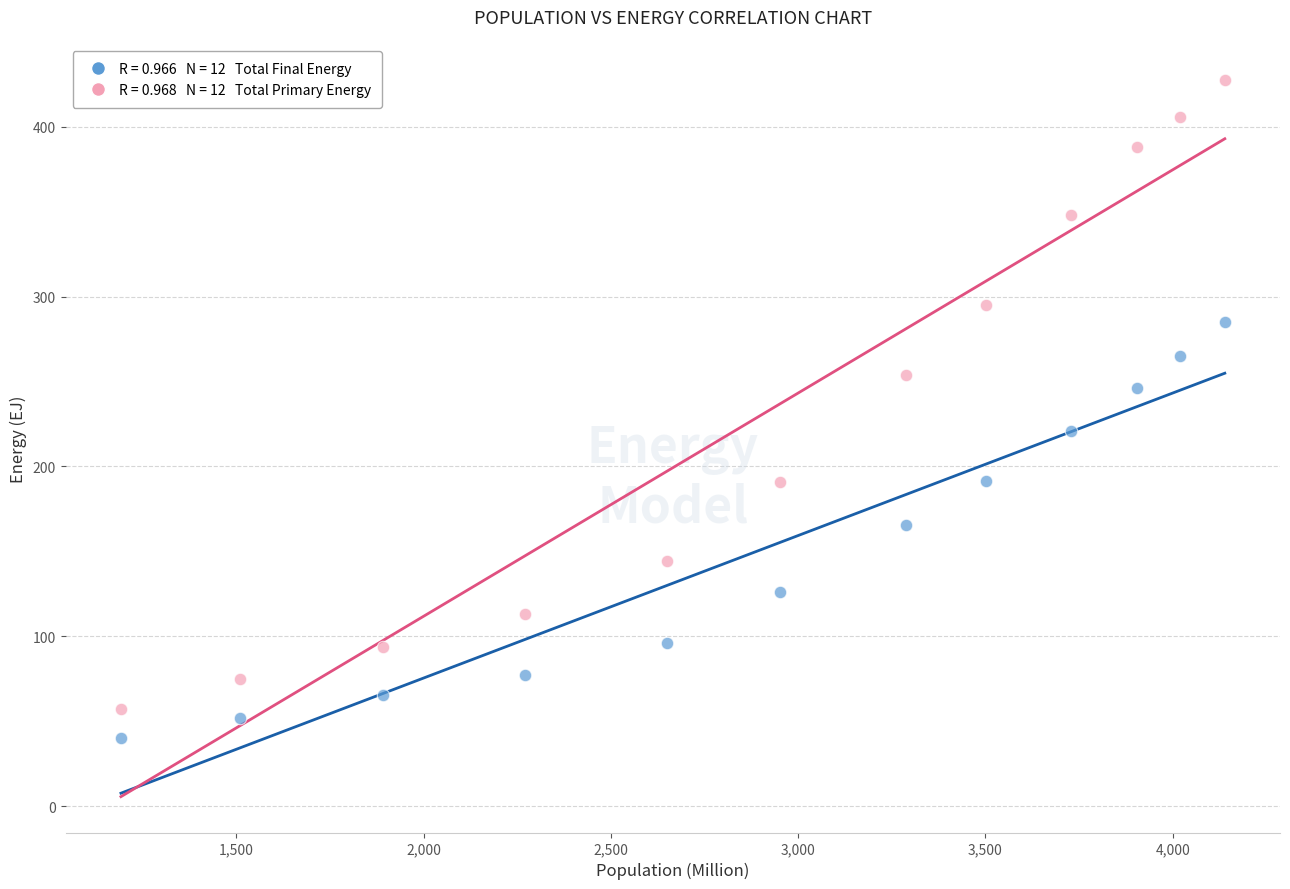

Across all data points, what is the range of X values (max minus min)?

2946.9